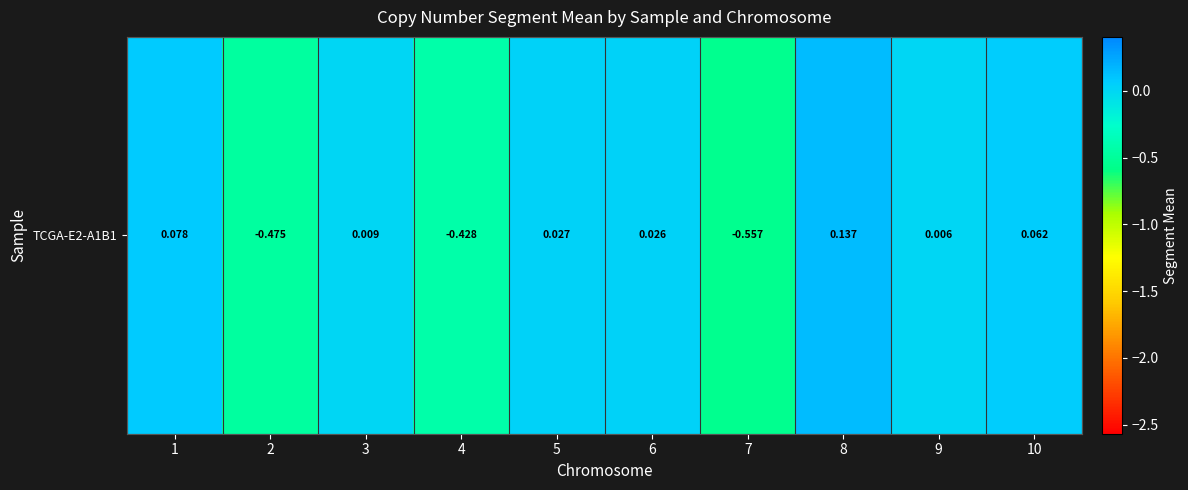

How many distinct data groups are displayed?

1